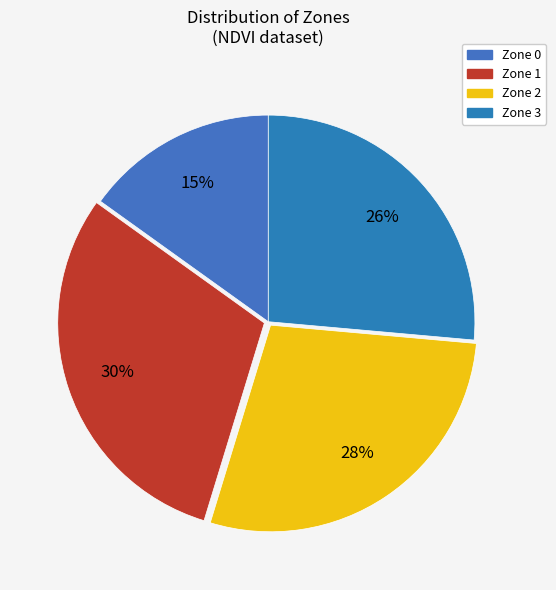

What percentage do Zone 3 and Zone 1 together represent?

56.6%